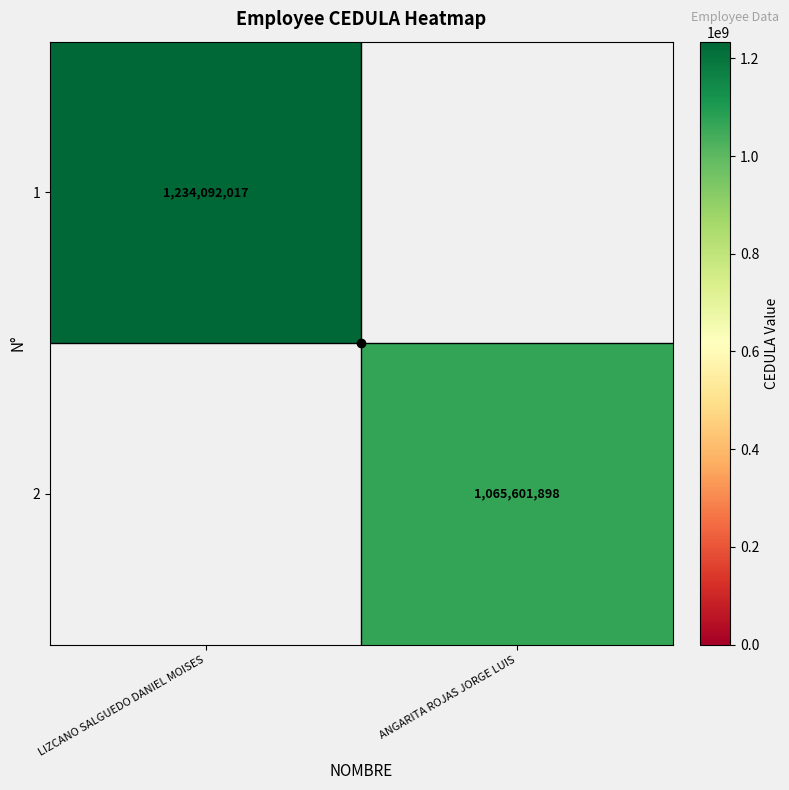

What is the difference between the highest and lowest values at ANGARITA ROJAS JORGE LUIS?

1065601898